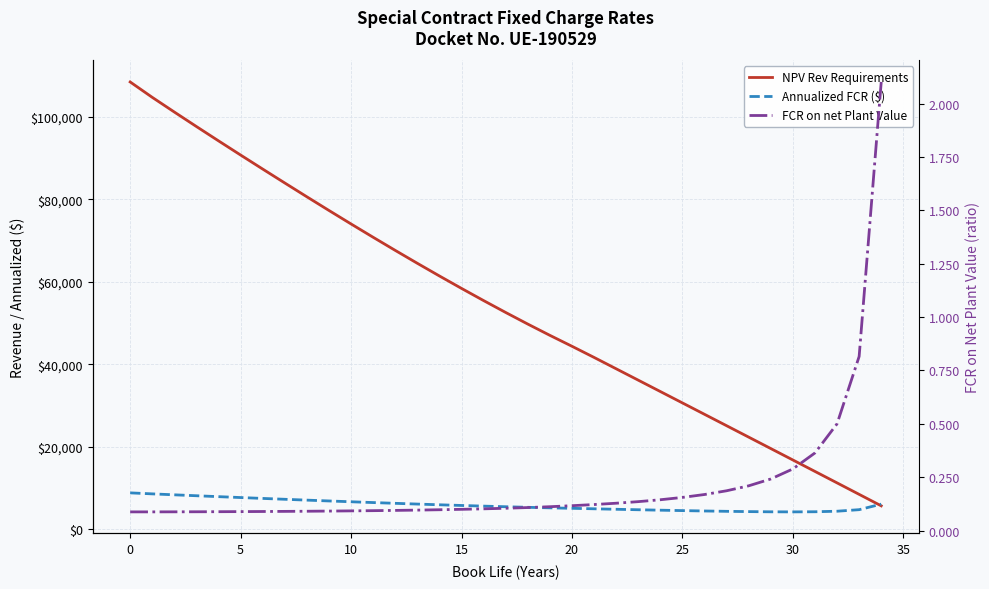

What is the spread (max minus min) of values at 12?

67631.7